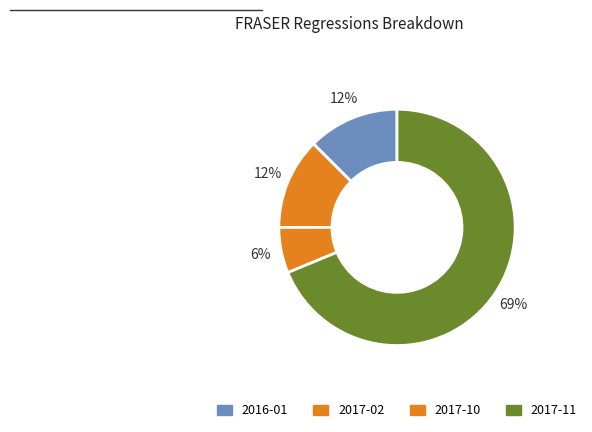

Count the number of slices in the pie.

4